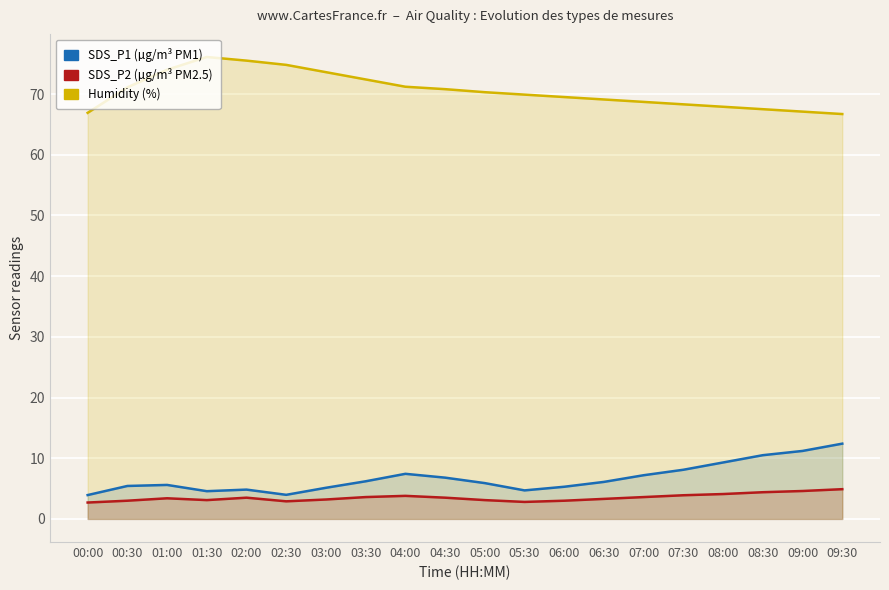

What is the average value of the SDS_P1 series?

6.7